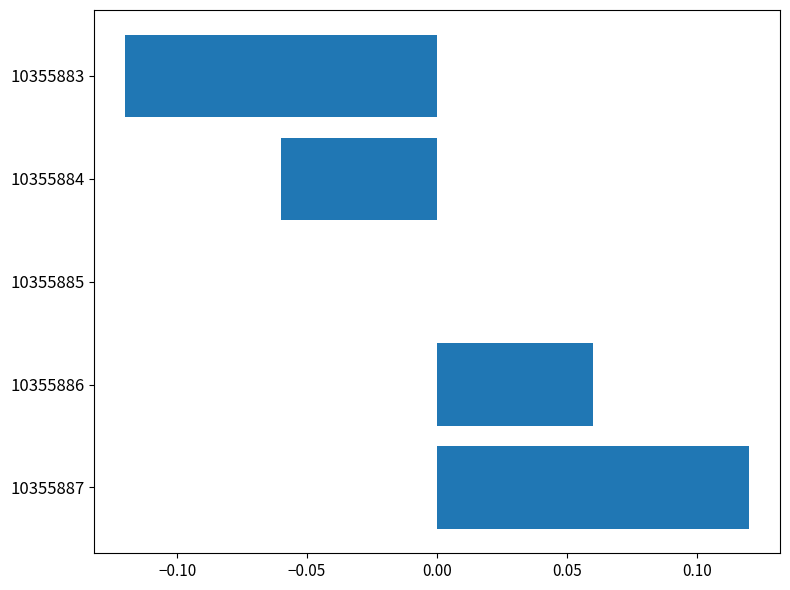

The value at 10355885 is 0.2. True or false?

False